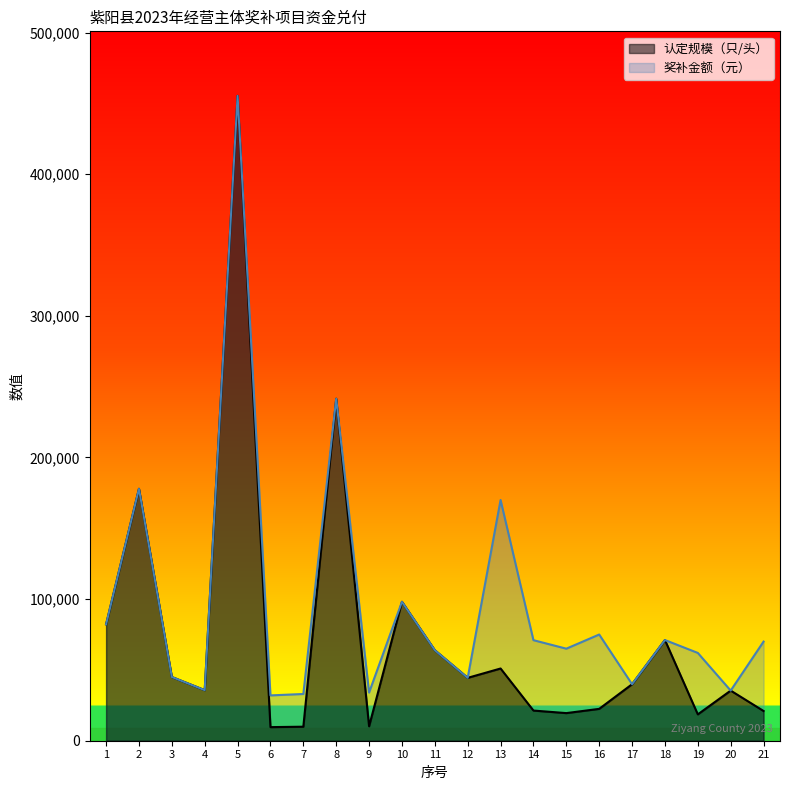

What is the sum of all 奖补金额（元） values?

2002500